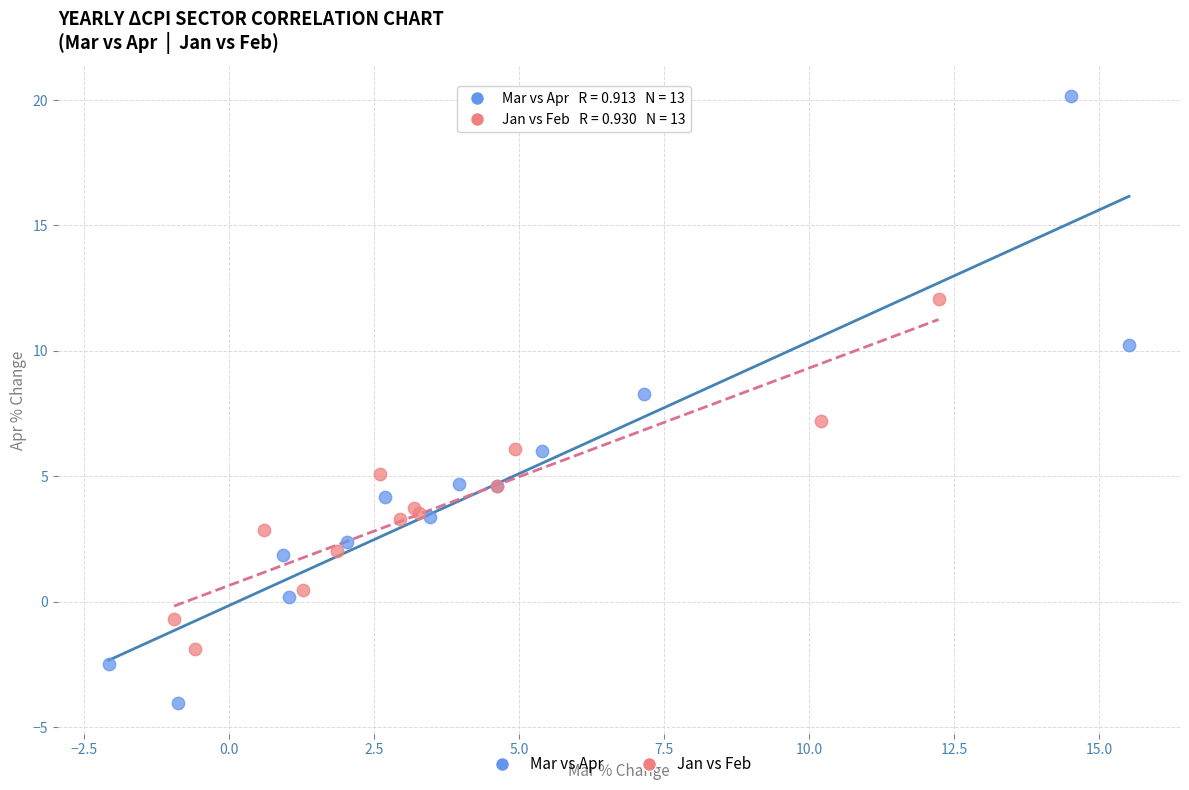

Which series reaches the maximum Y coordinate?

Mar vs Apr